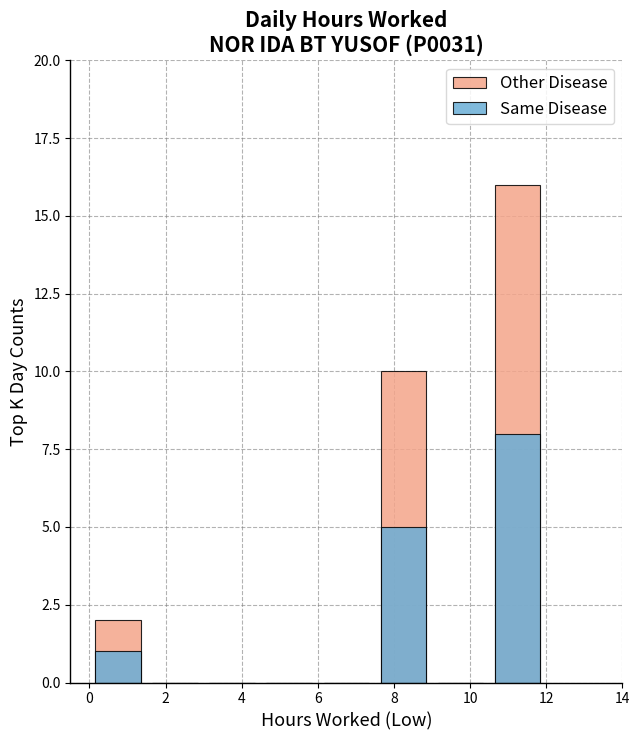

What is the maximum value shown in the chart?

16